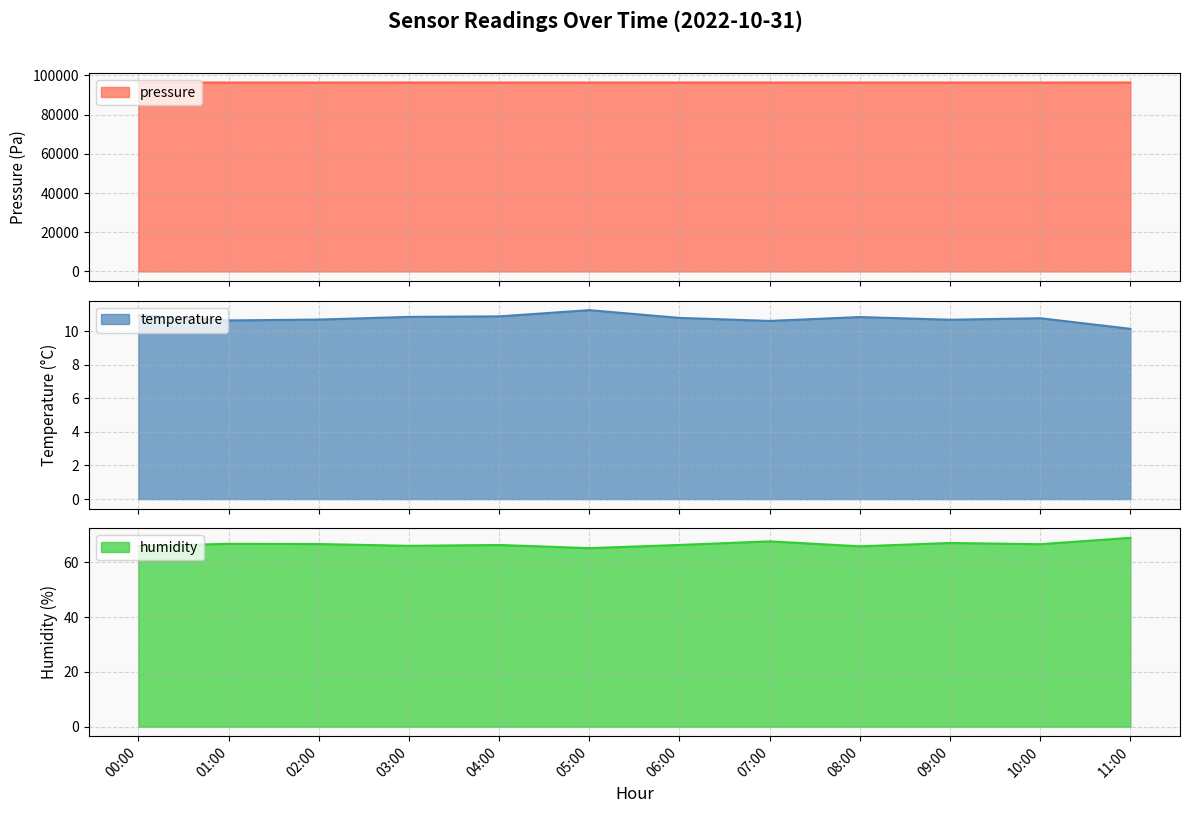

The value of pressure at 05:00 is 96386.7. True or false?

True